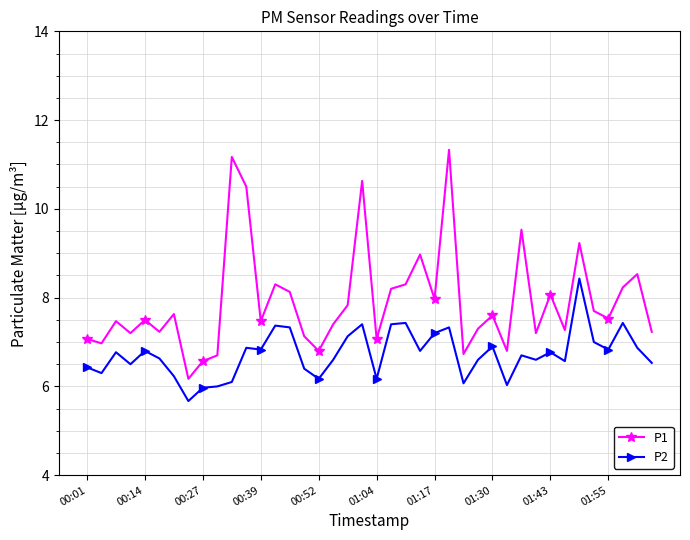

Which series has the largest range (max minus min)?

P1